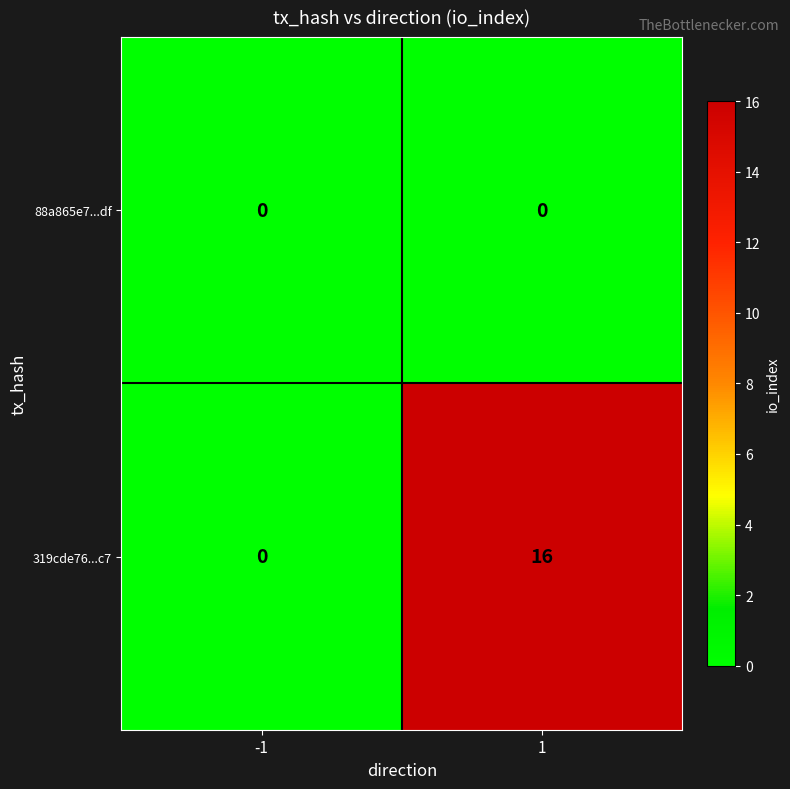

List the series in order of their overall mean, highest first.

319cde76...c7, 88a865e7...df